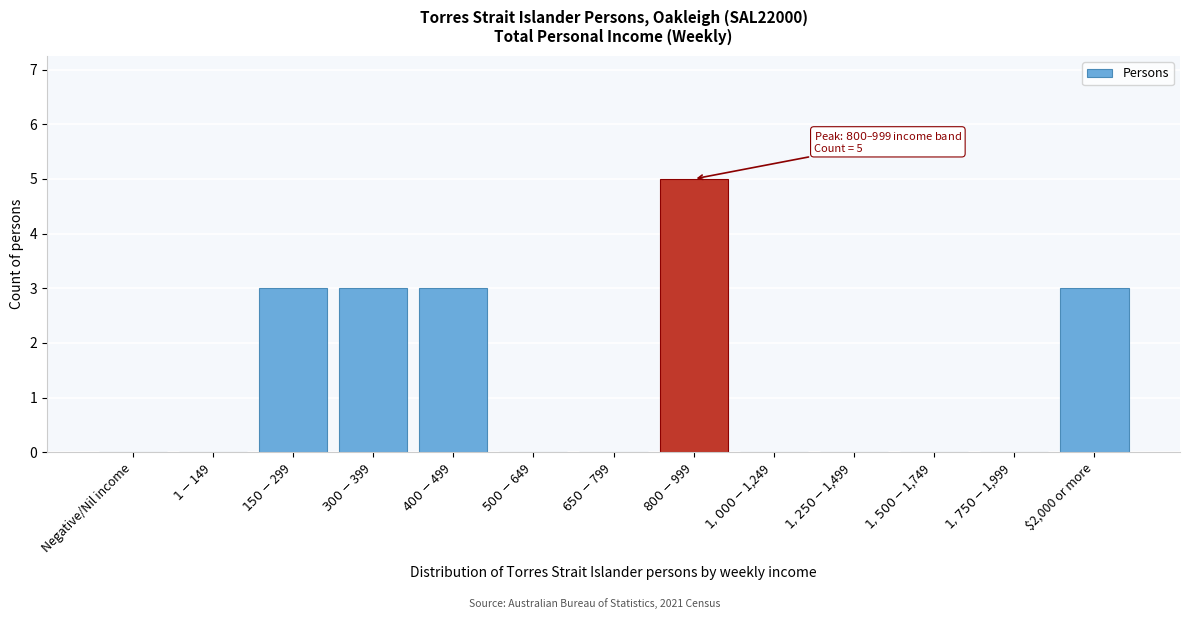

What is the maximum value shown in the chart?

5